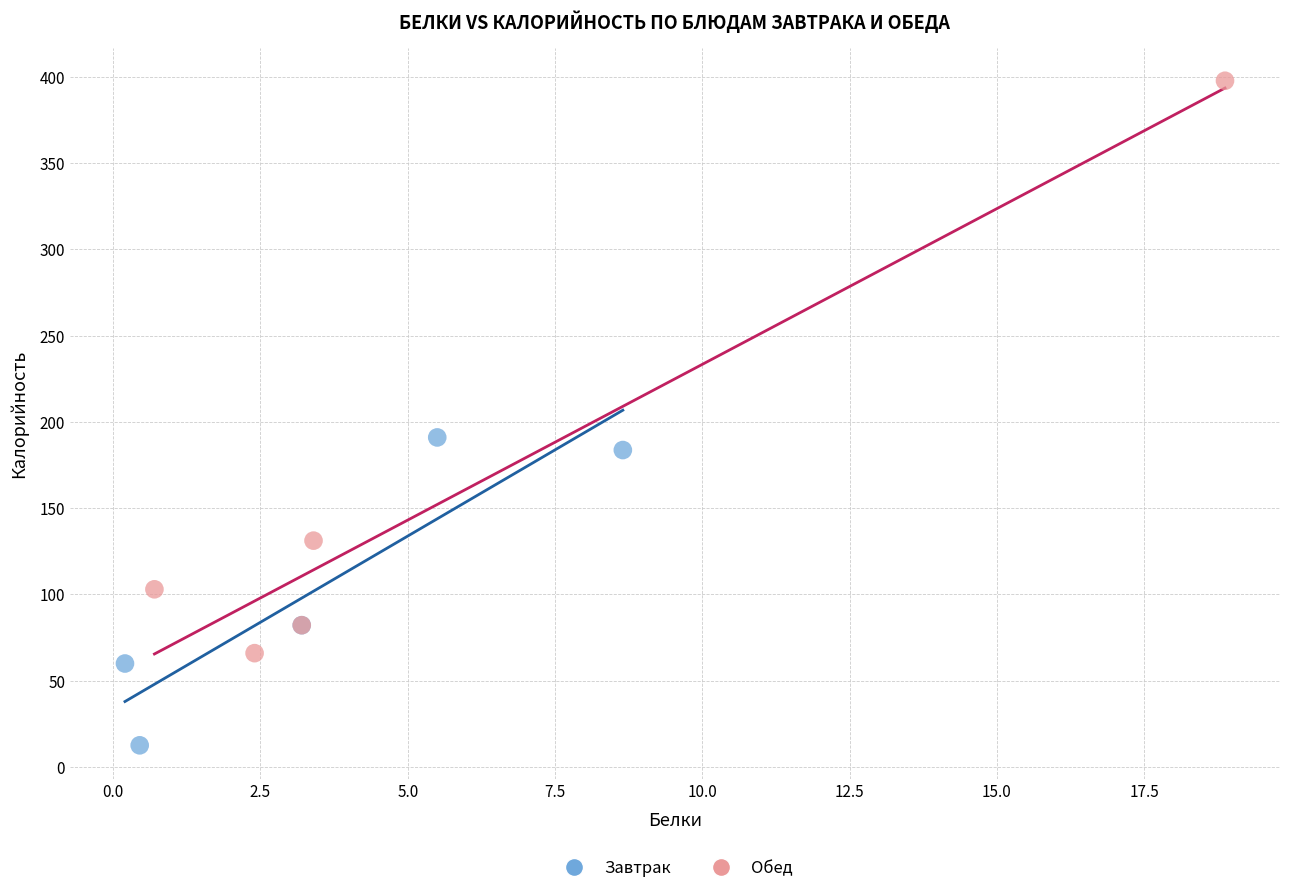

What are all the series names shown in the legend?

Завтрак, Обед